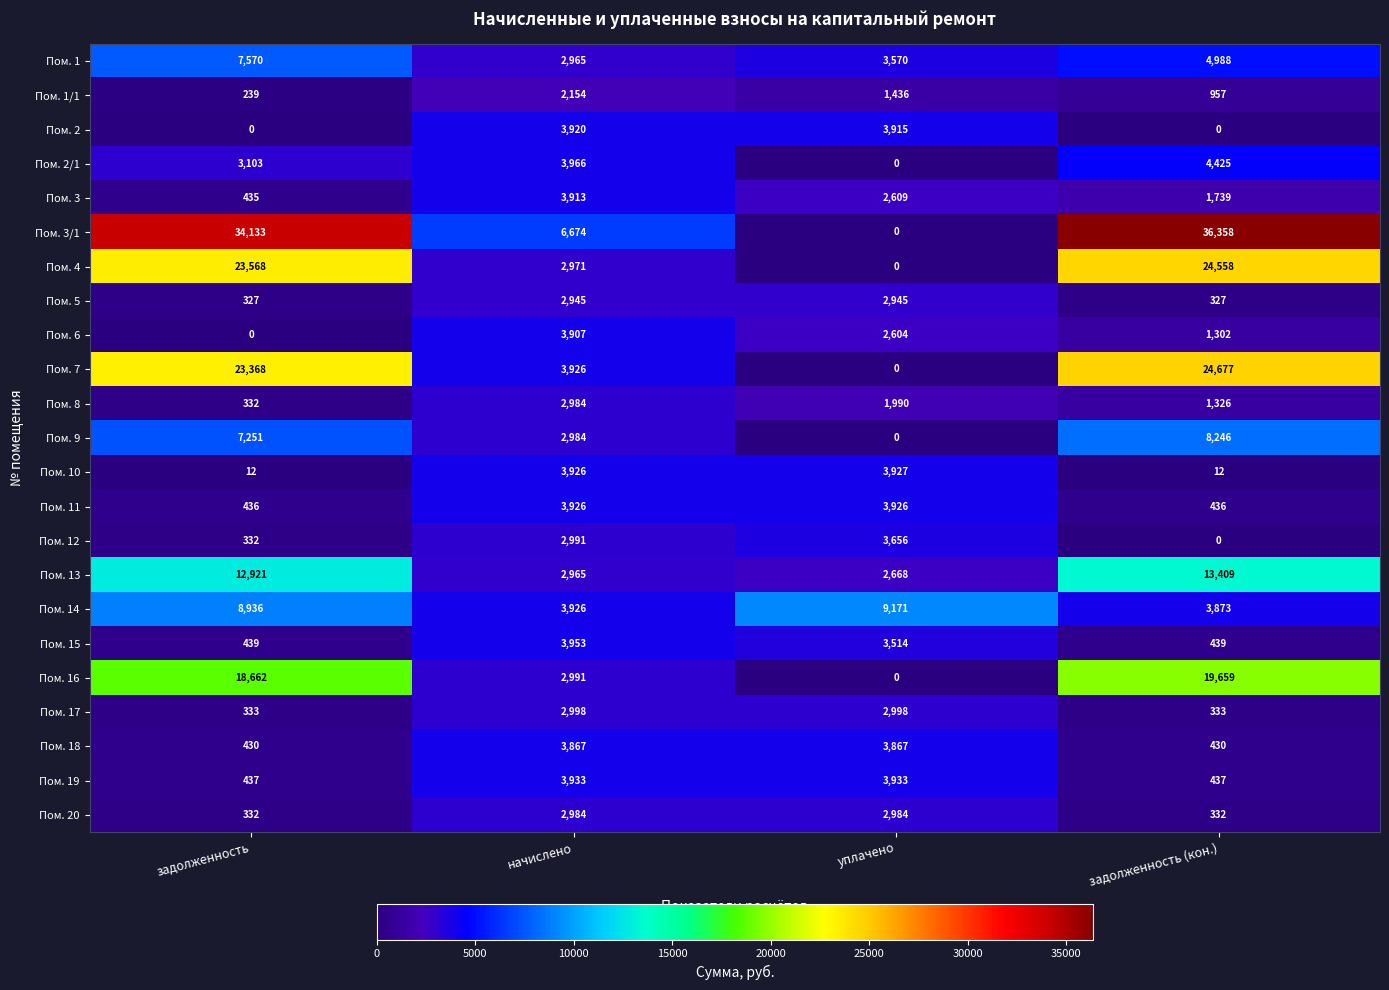

What is the difference between the maximum and minimum values in the Пом. 17 series?

2665